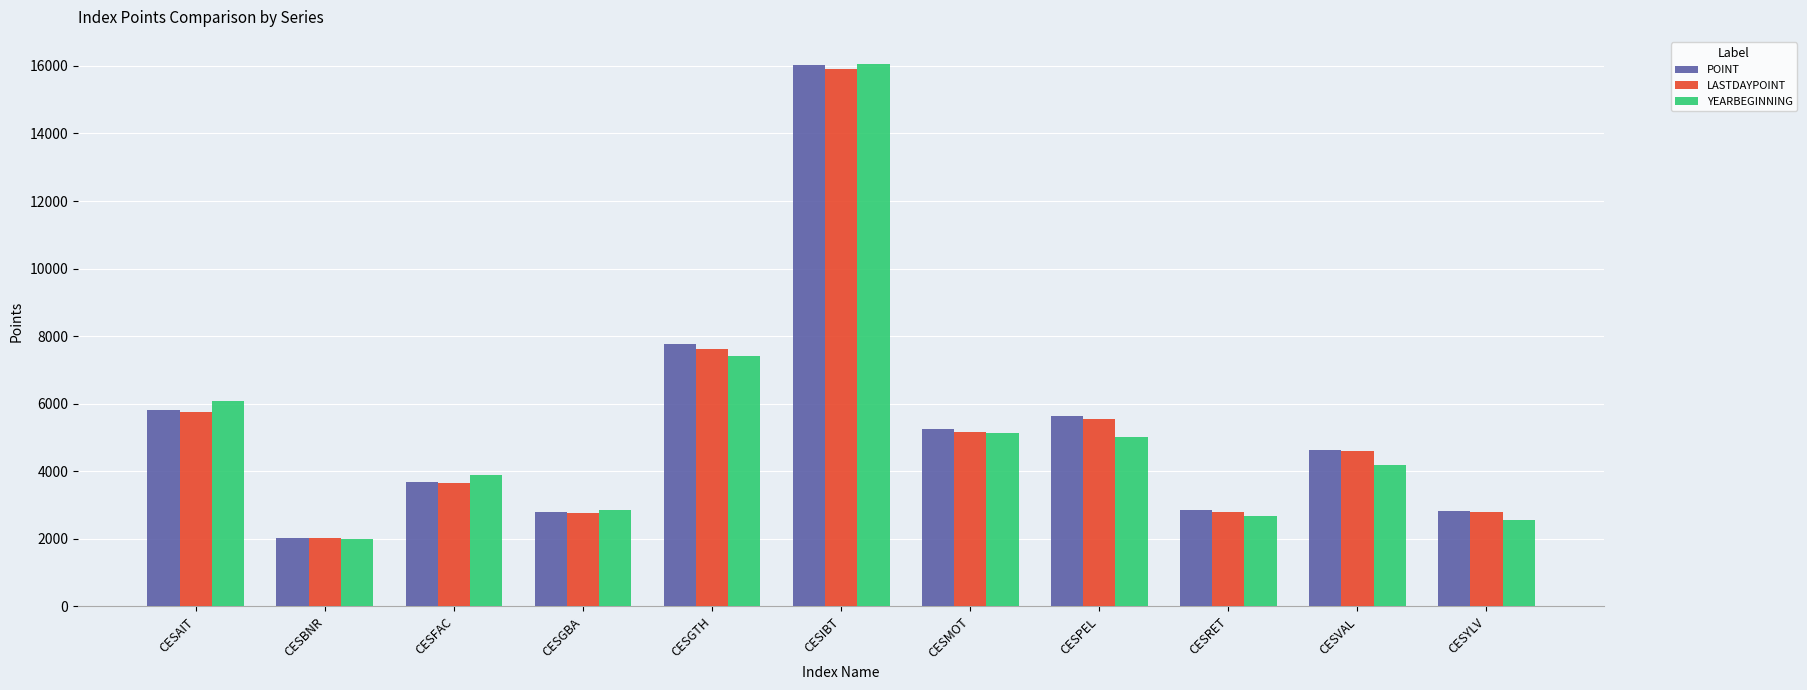

Between CESGBA and CESMOT, which series saw the biggest shift?

POINT